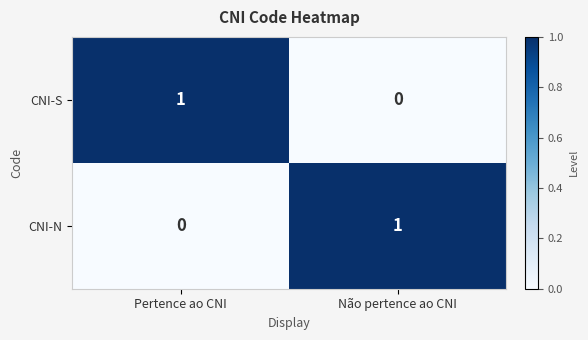

Is it true that CNI-N equals 1 at Pertence ao CNI?

False